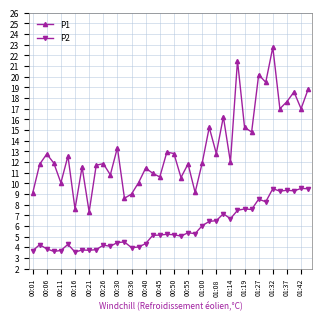

How many series are shown in this chart?

2